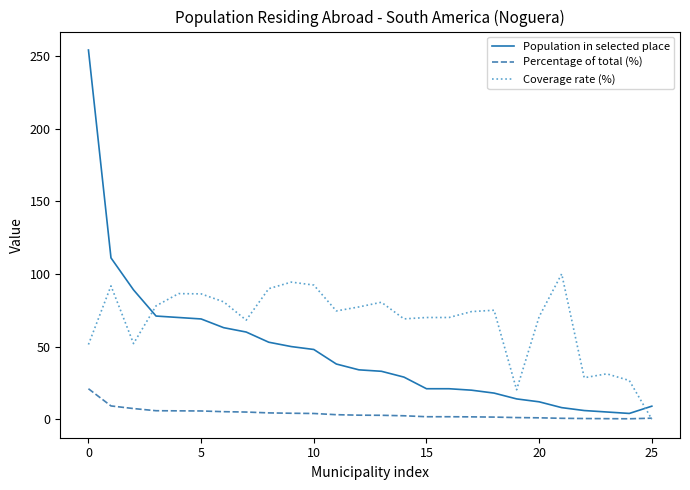

What is the sum of all Coverage rate (%) values?

1739.1